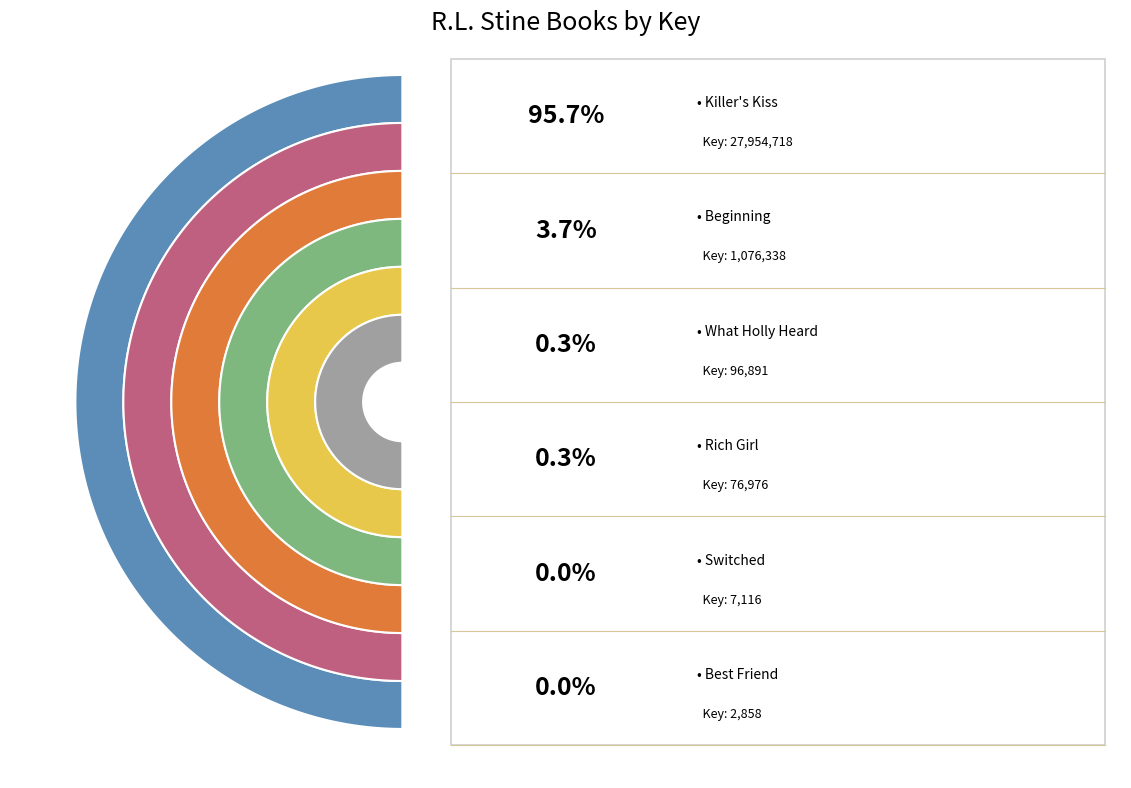

How much of the chart is everything except What Holly Heard?

99.7%